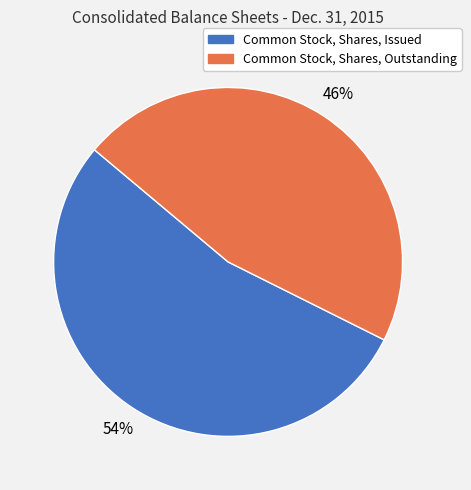

Count the number of slices in the pie.

2